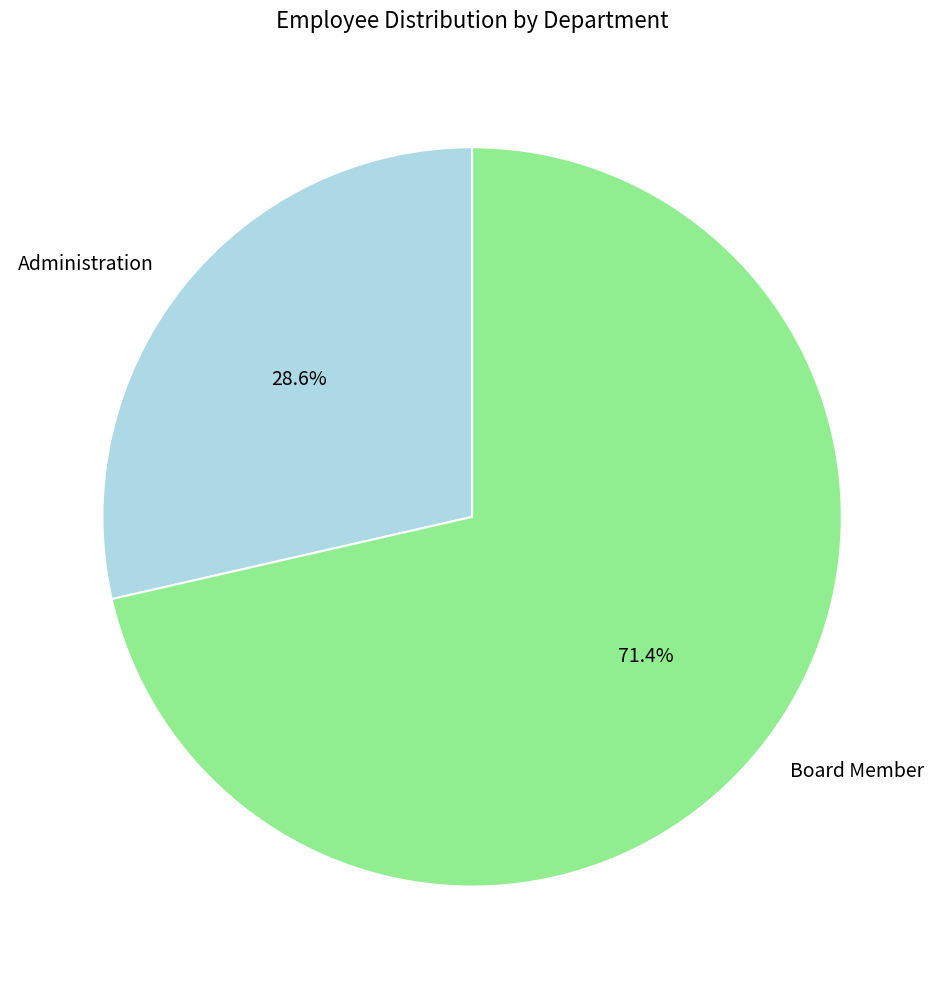

Which slice represents more than half of the pie?

Board Member